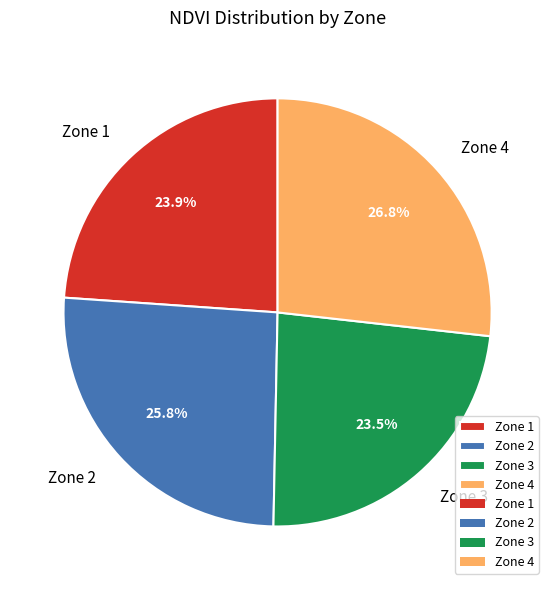

Approximately how many times larger is the value at Zone 1 compared to Zone 4?

0.9